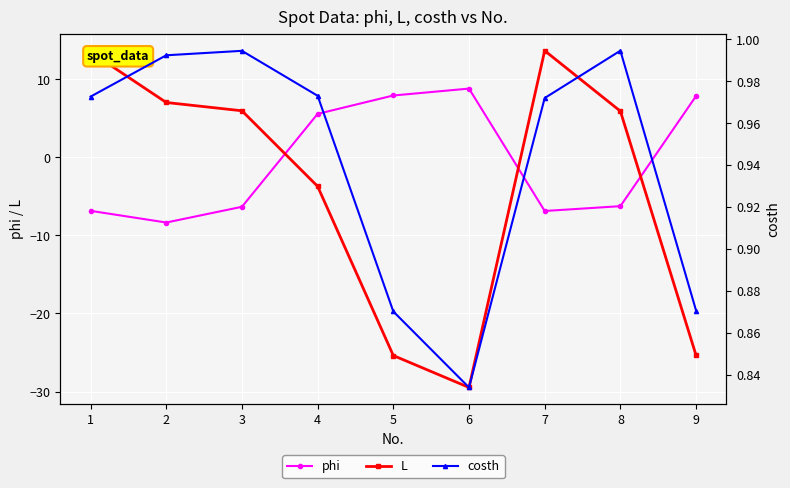

Reading right to left, list all the values displayed in this chart.

phi: 7.9	-6.2	-6.9	8.8	7.9	5.6	-6.3	-8.3	-6.8
L: -25.4	5.9	13.7	-29.5	-25.4	-3.7	6.0	7.0	13.5
costh: 0.9	1.0	1.0	0.8	0.9	1.0	1.0	1.0	1.0